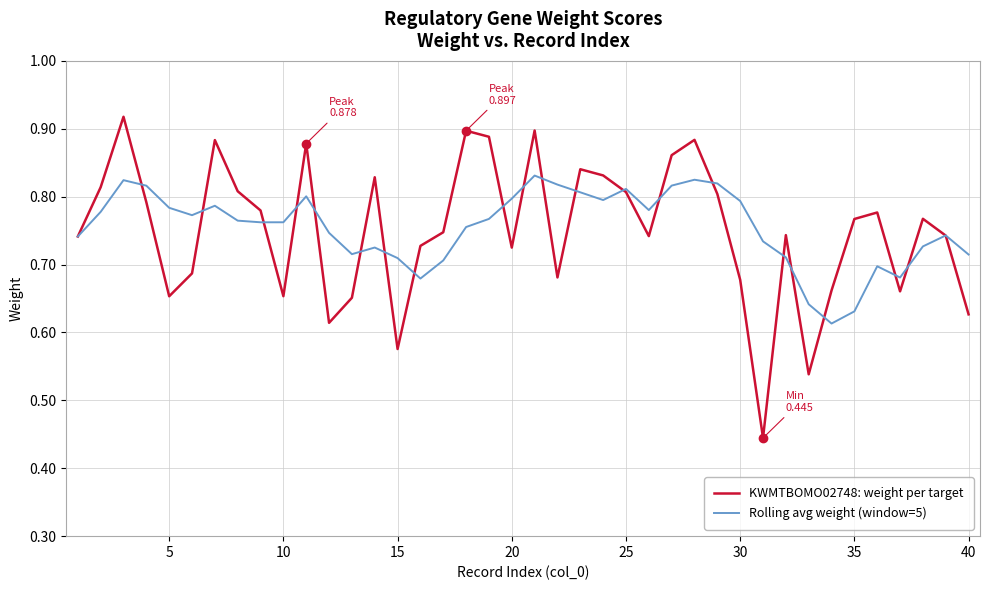

Which series has the largest range (max minus min)?

KWMTBOMO02748: weight per target